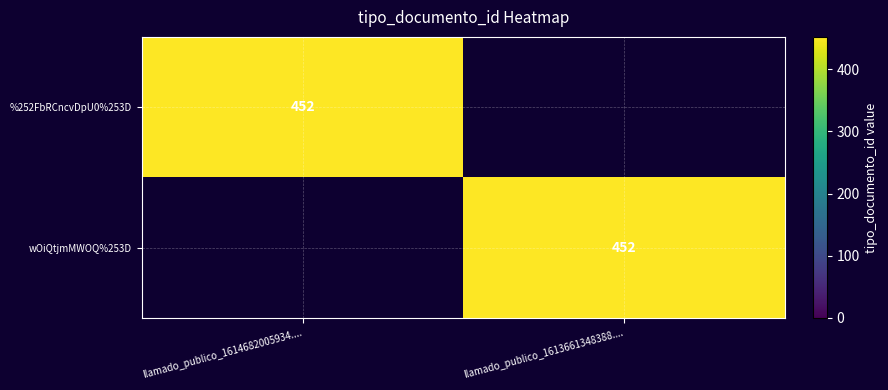

The %252FbRCncvDpU0%253D series shows 452 at llamado_publico_1614682005934..... True or false?

True